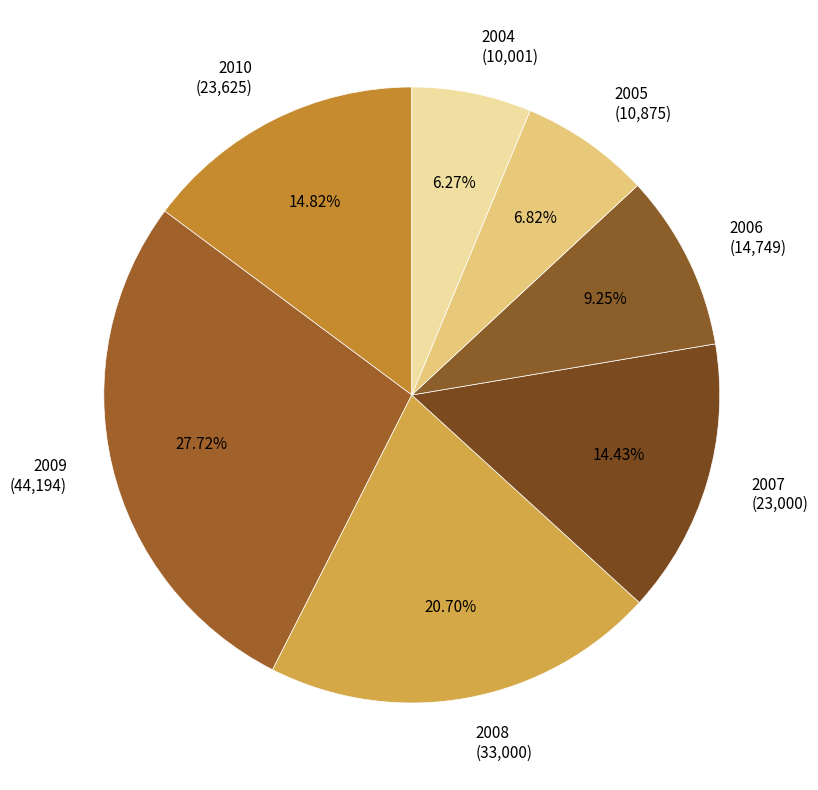

What is the ratio of the value at 2007 (23,000) to the value at 2008 (33,000)?

0.7